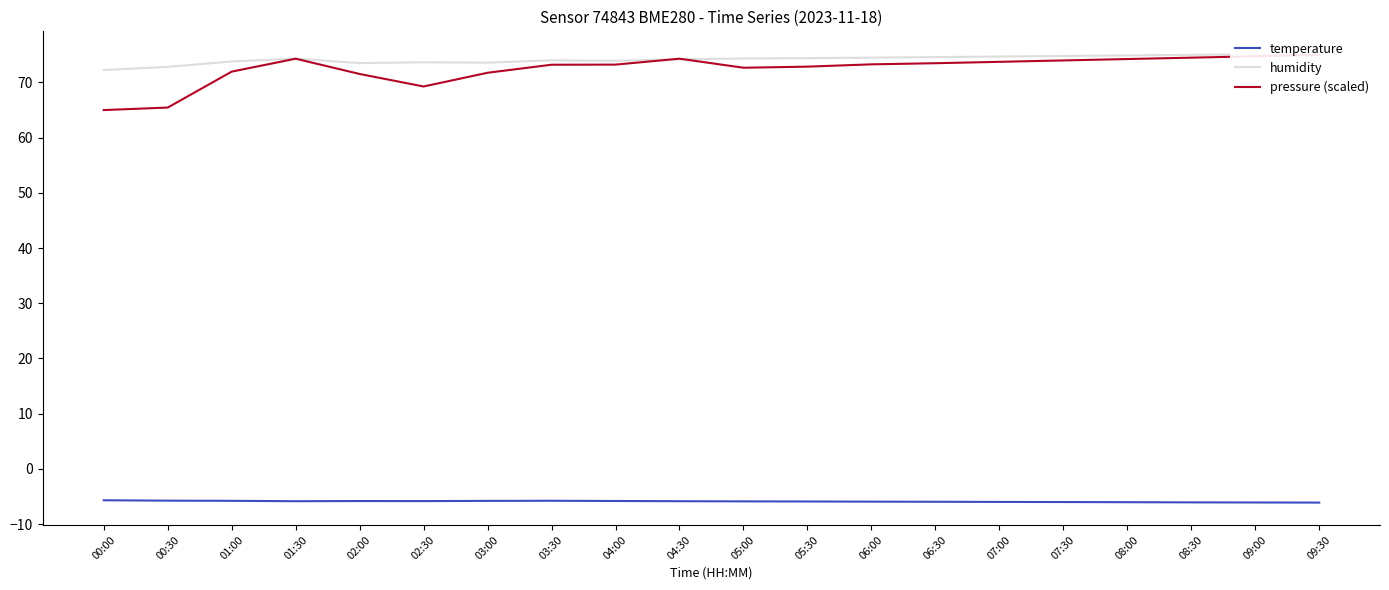

What is the total value across all series at 00:30?

132.5